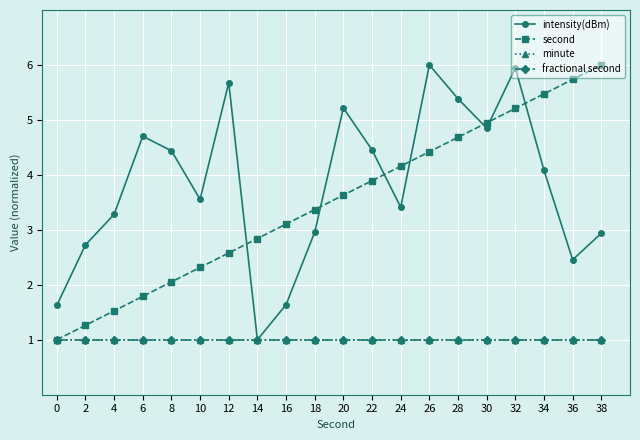

What are all the series names shown in the legend?

intensity(dBm), second, minute, fractional second